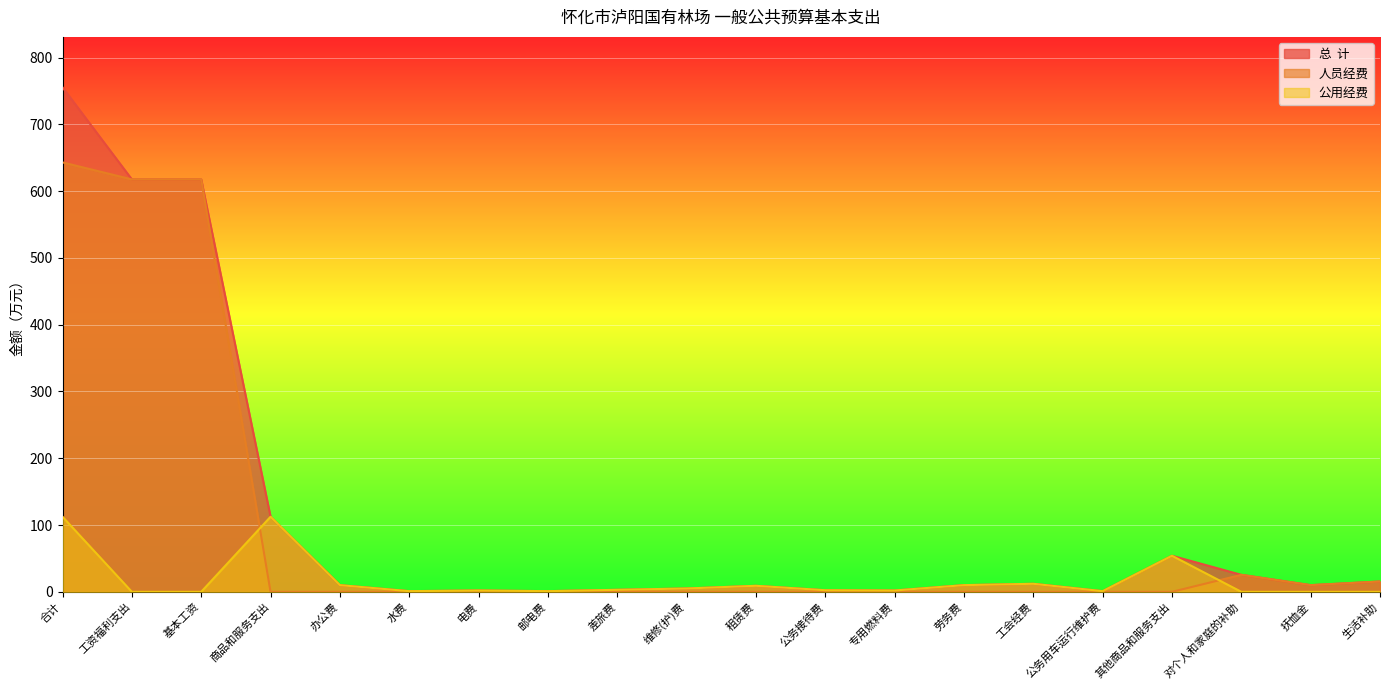

The 公用经费 series shows 6.7 at 劳务费. True or false?

False